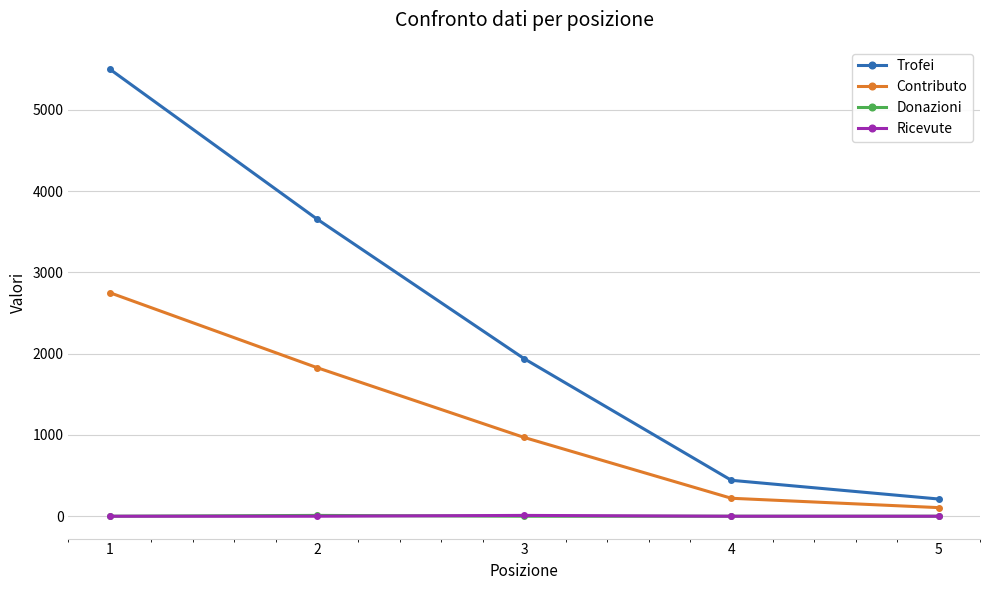

True or false: Ricevute has more than 2 points higher than both neighbors.

False